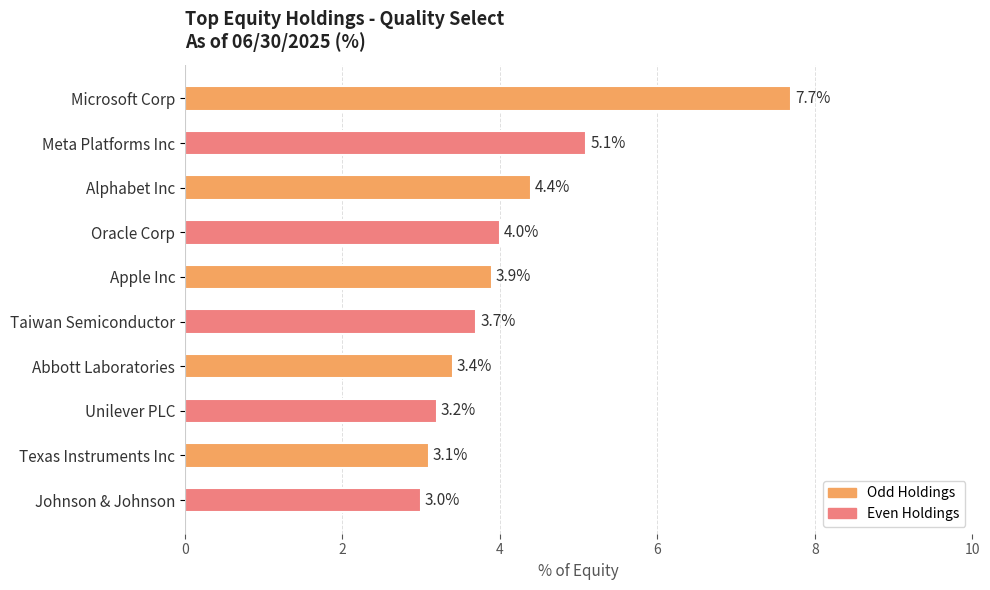

What is the sum of all values?

41.5